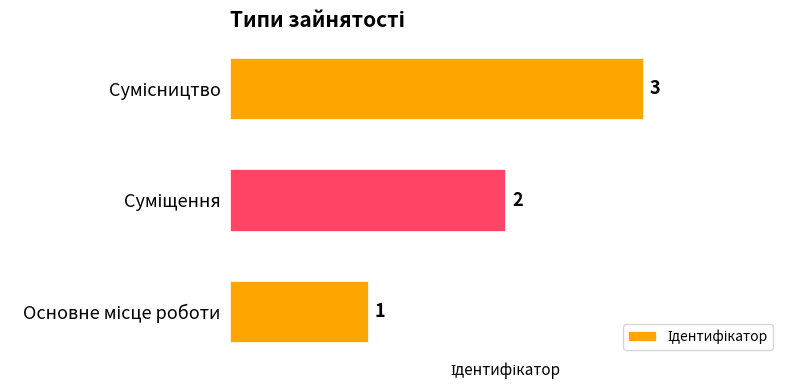

Count the values in the range 1 to 3.

3